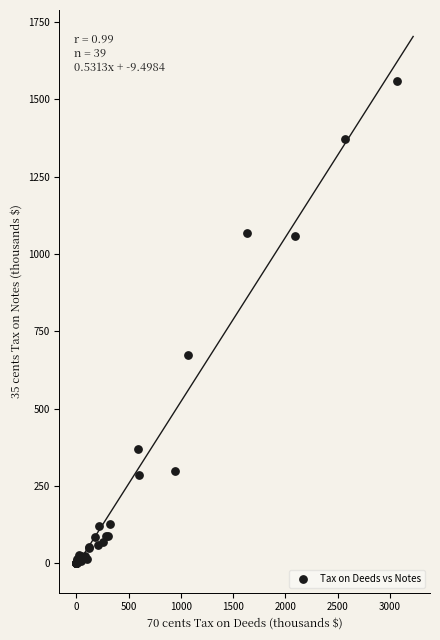

What Y value in the scatter plot is closest to 779?

674.4